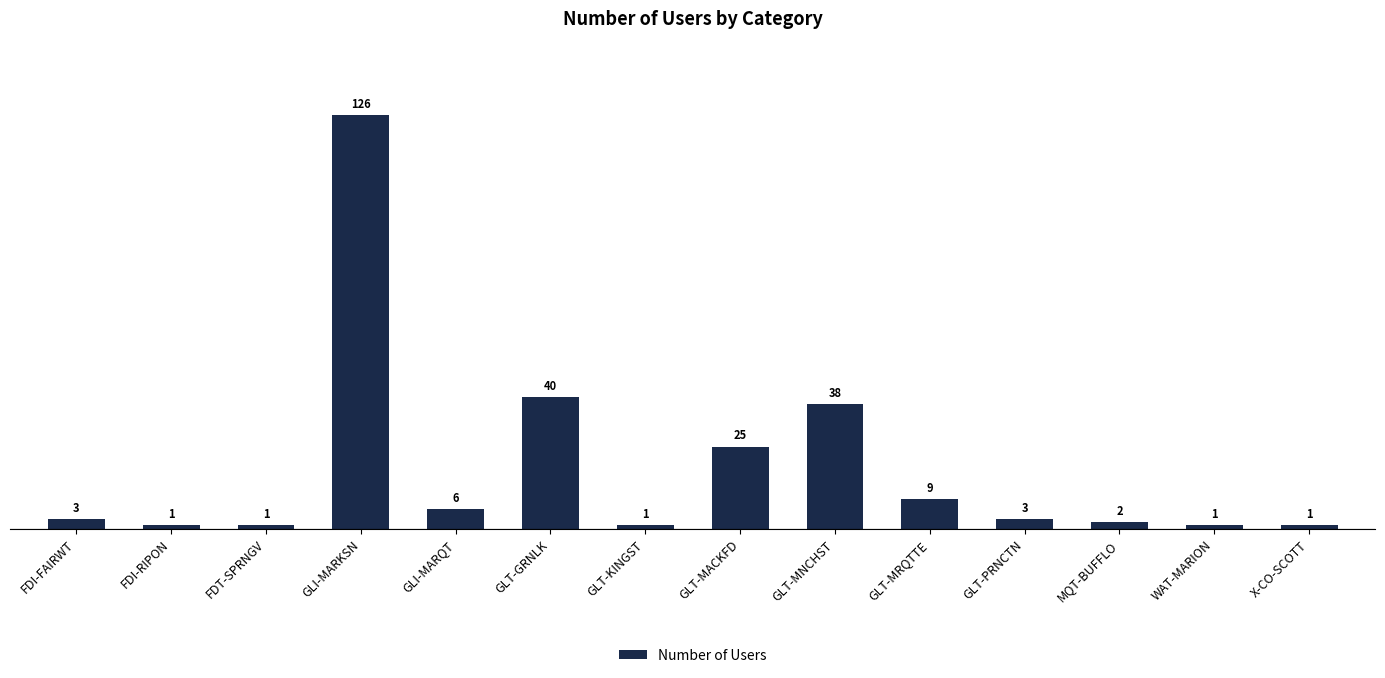

Which category has the highest value across all series?

GLI-MARKSN